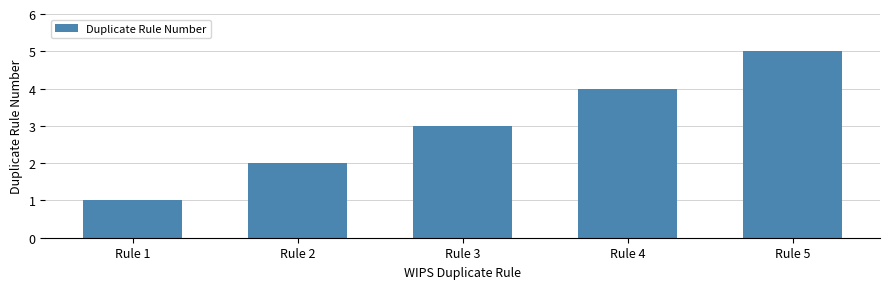

Are the bars grouped side by side (vs. stacked)?

No